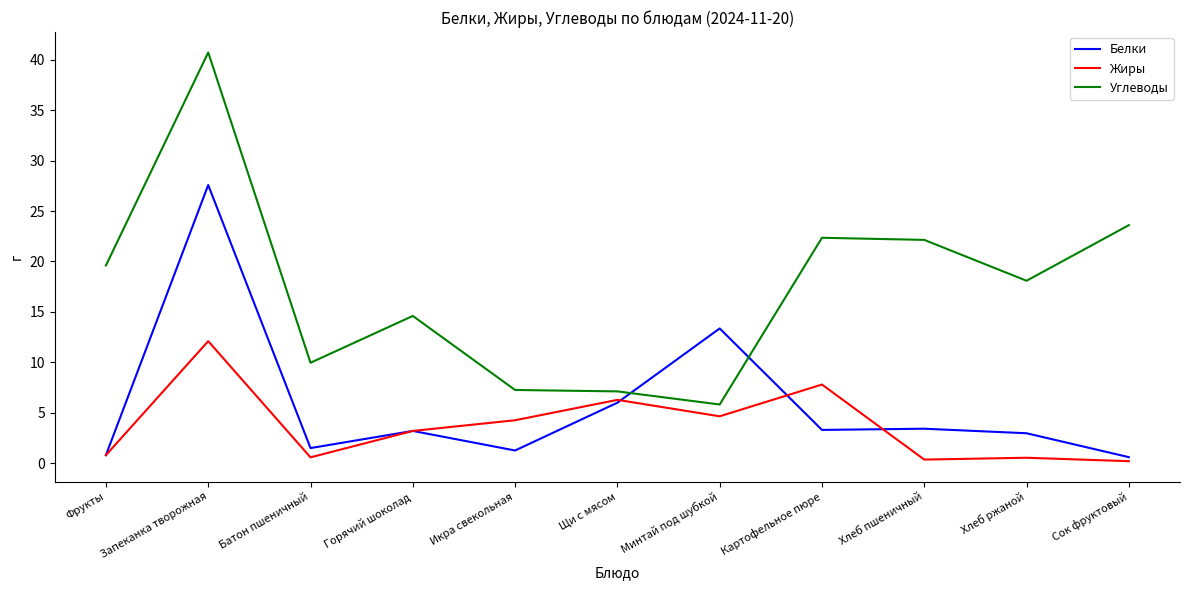

True or false: Жиры and Углеводы intersect in this chart.

False